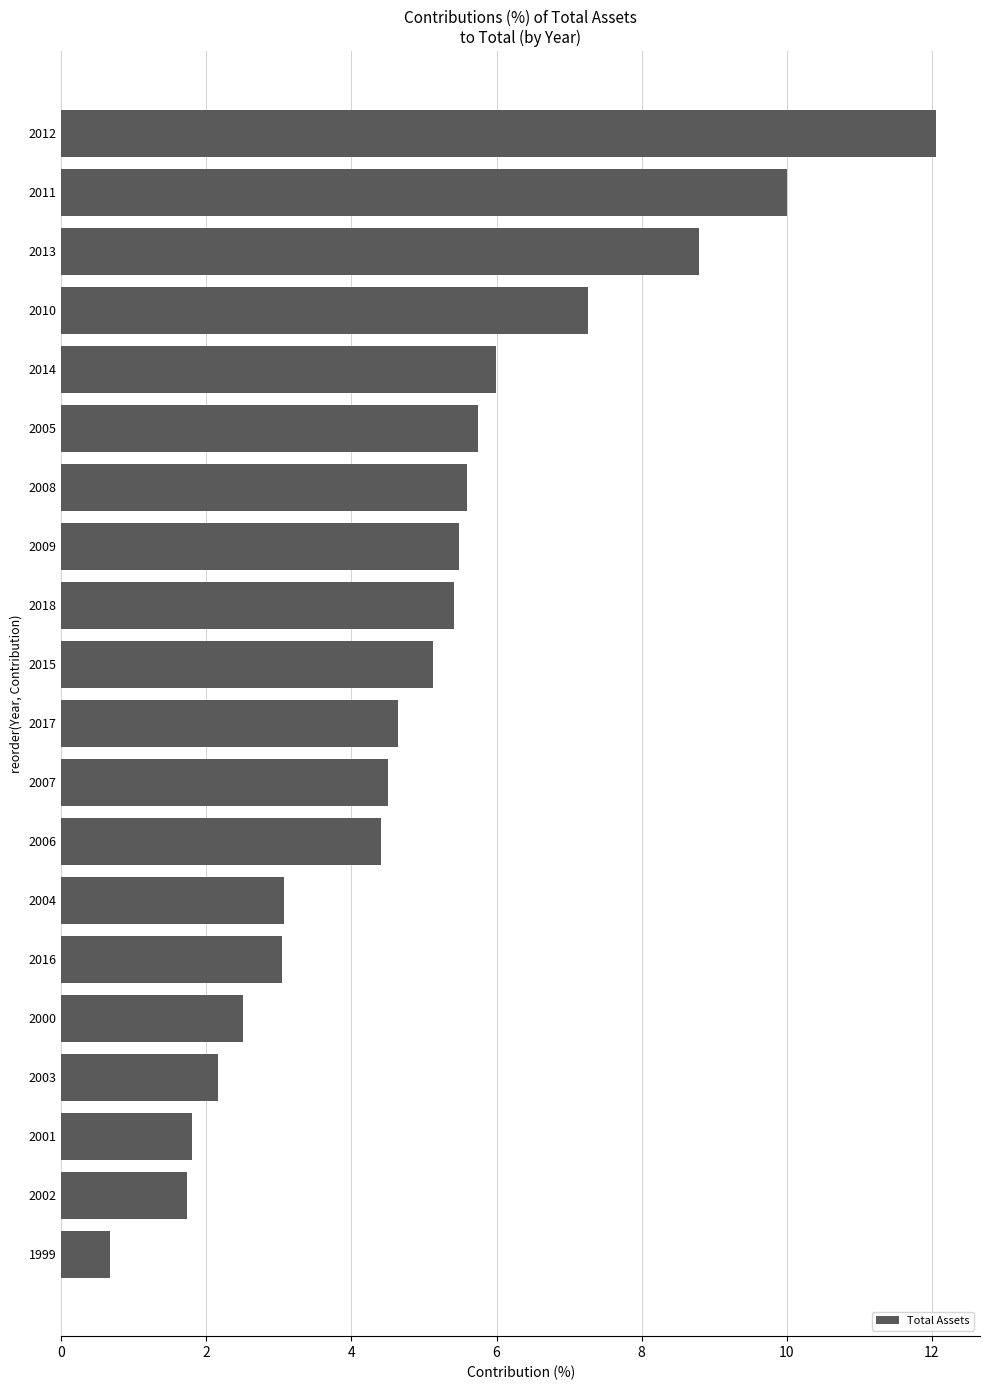

The value at 2003 is 2.2. True or false?

True